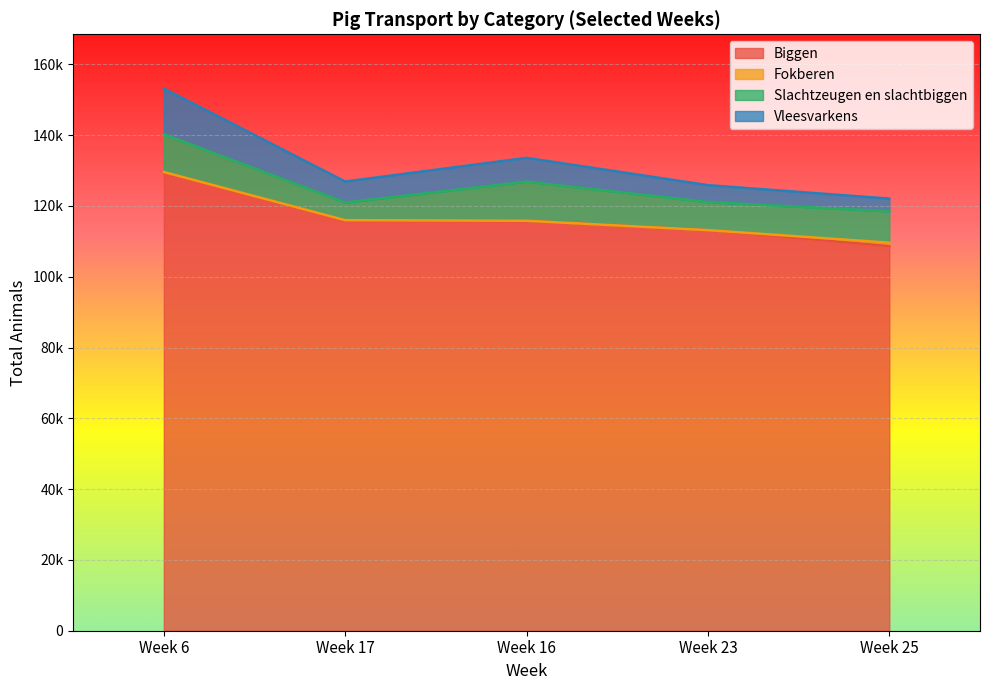

Is it true that Biggen equals 60462 at Week 17?

False